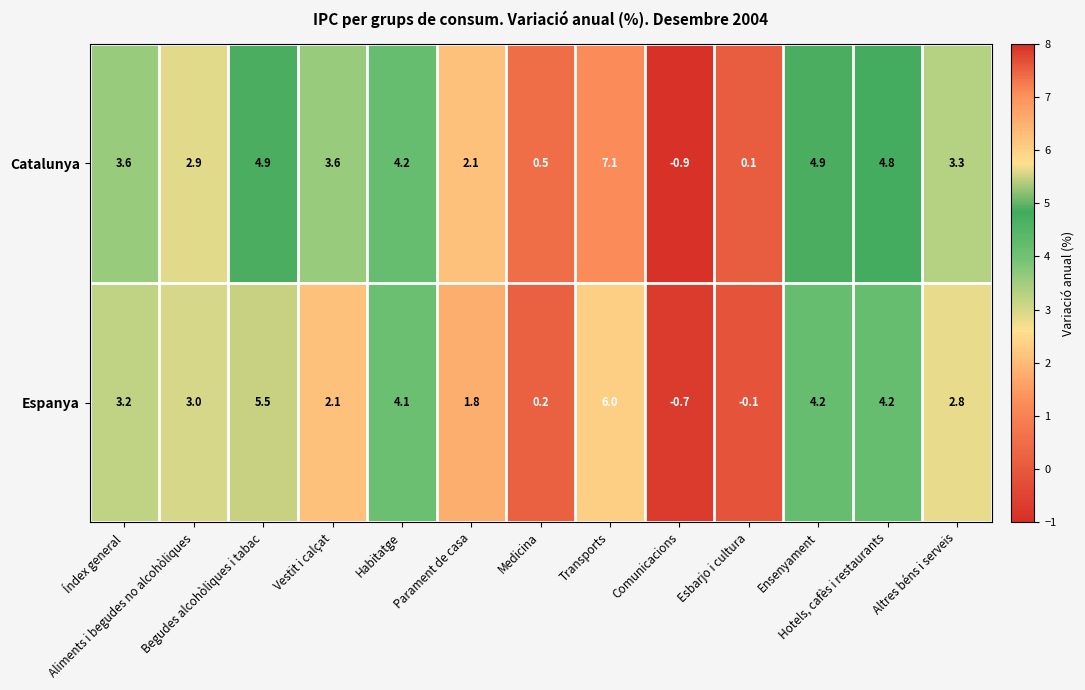

List the series in order of their overall mean, lowest first.

Espanya, Catalunya